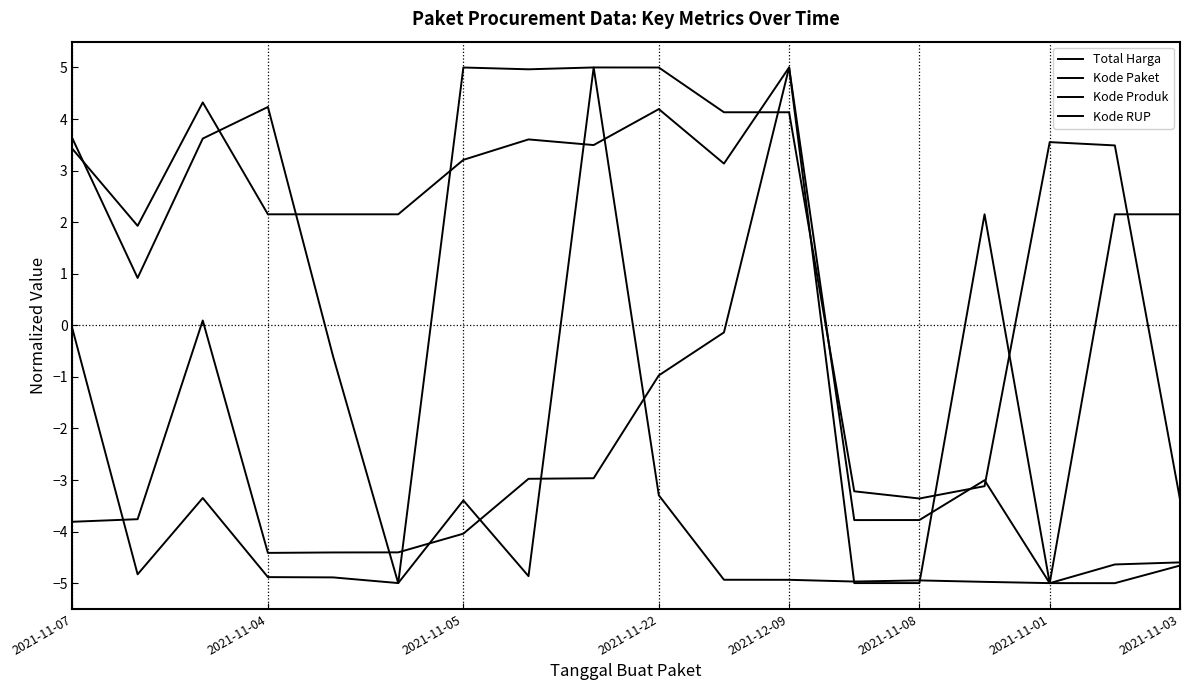

Rank the categories by Kode RUP value from lowest to highest.

15, 12, 13, 2021-11-04, 2021-11-22, 2021-12-09, 2021-11-08, 14, 16, 17, 10, 2021-11-01, 2021-11-07, 8, 2021-11-03, 9, 2021-11-05, 11